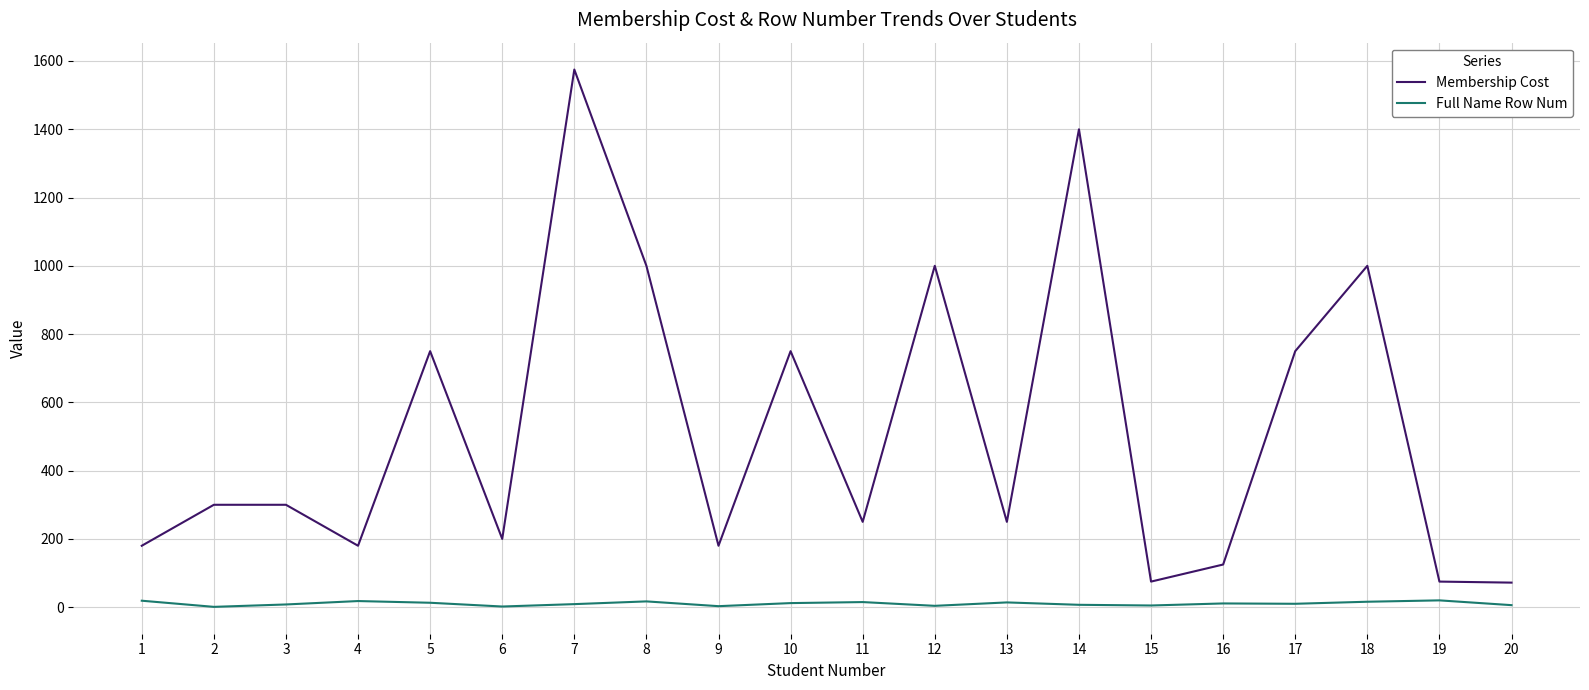

Between 5 and 18, which series saw the biggest shift?

Membership Cost